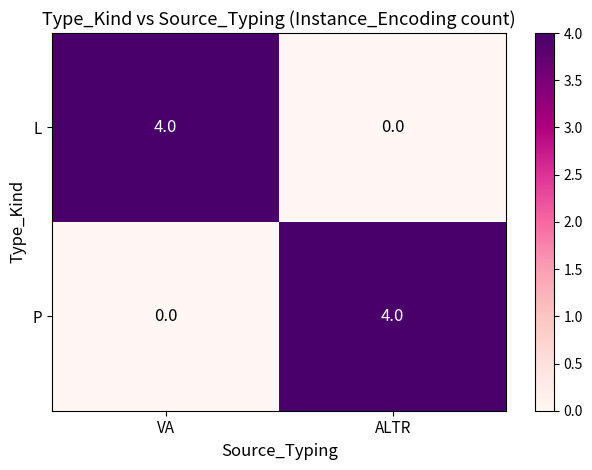

List the labels in order of L value, largest first.

VA, ALTR